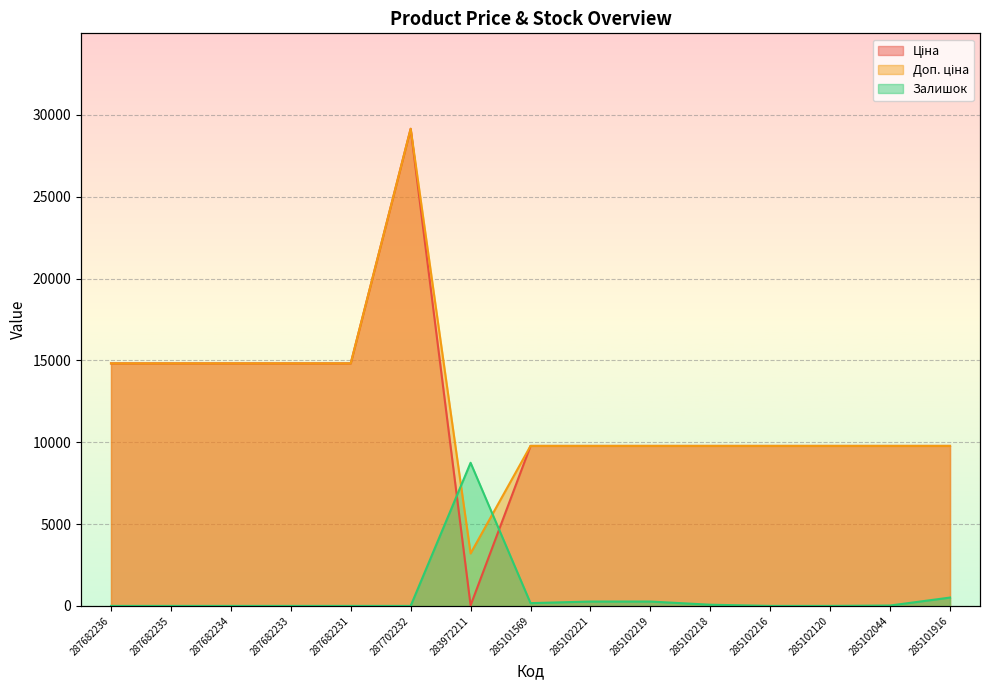

What is the maximum value for Ціна?

29152.3